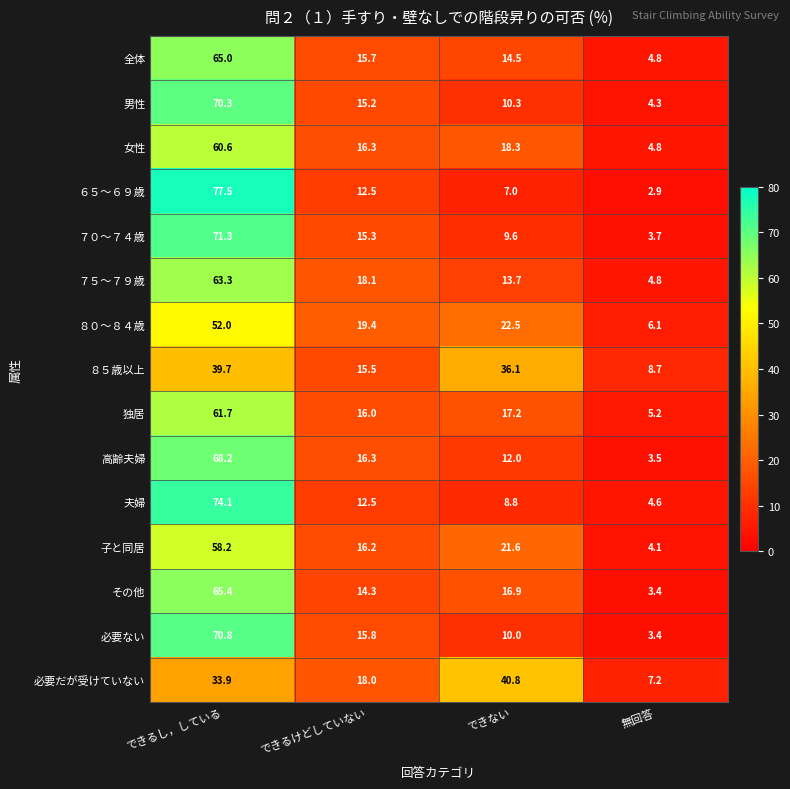

Count the number of data series in this chart.

15